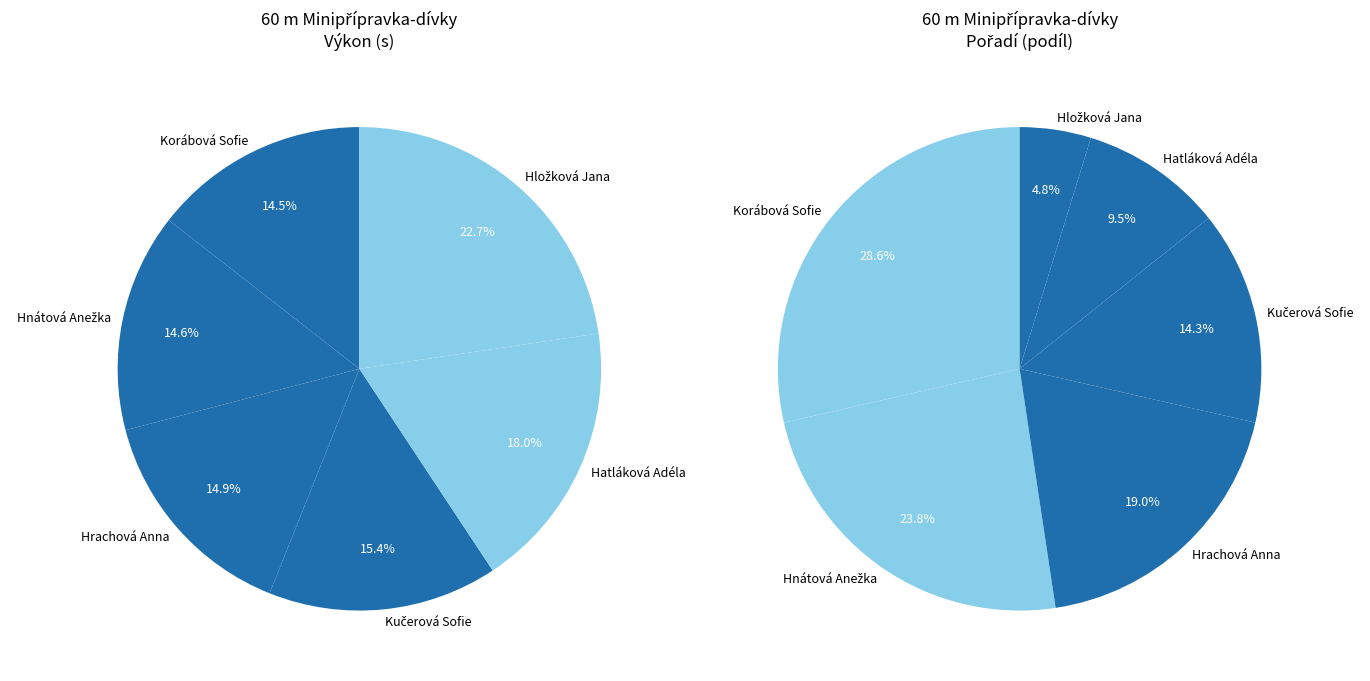

Between Korábová Sofie and Hložková Jana, which is larger?

Hložková Jana